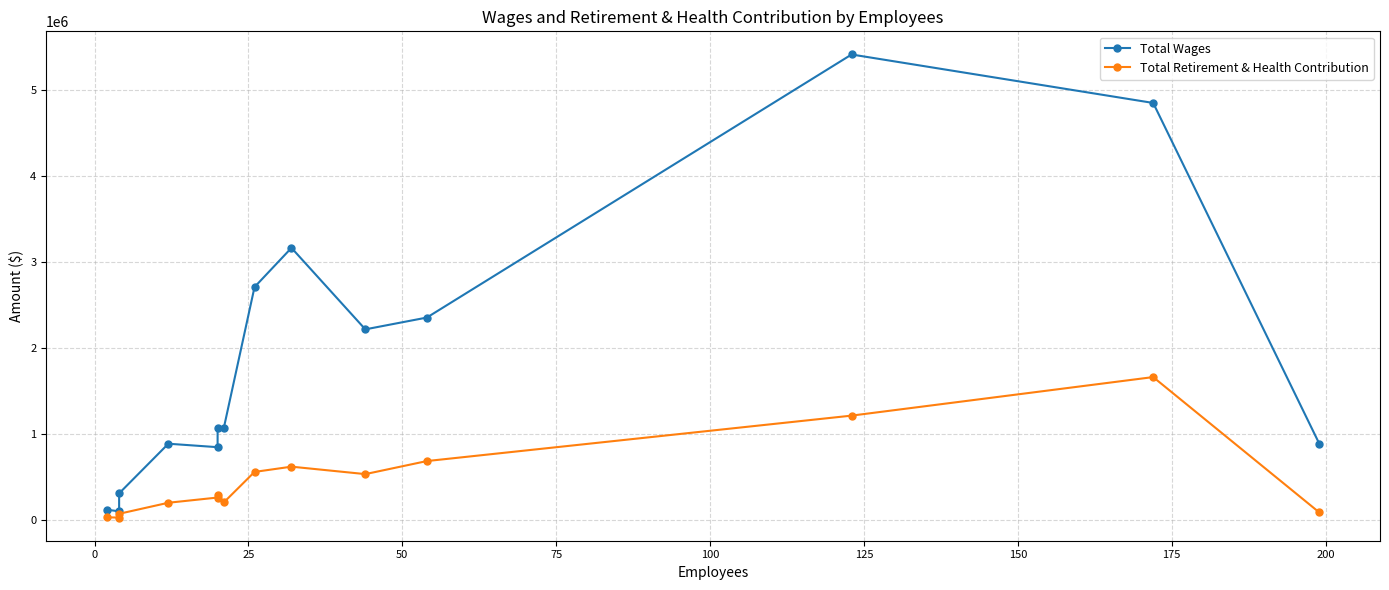

What is the difference between the maximum and minimum values in the Total Retirement & Health Contribution series?

1632517